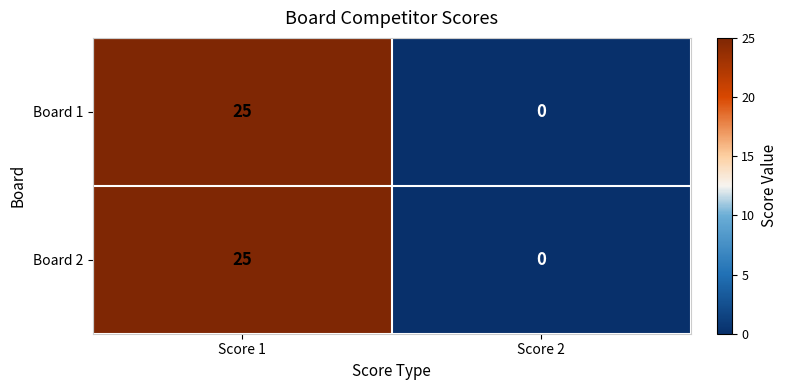

What is the sum of the Board 2 values at Score 2 and Score 1?

25